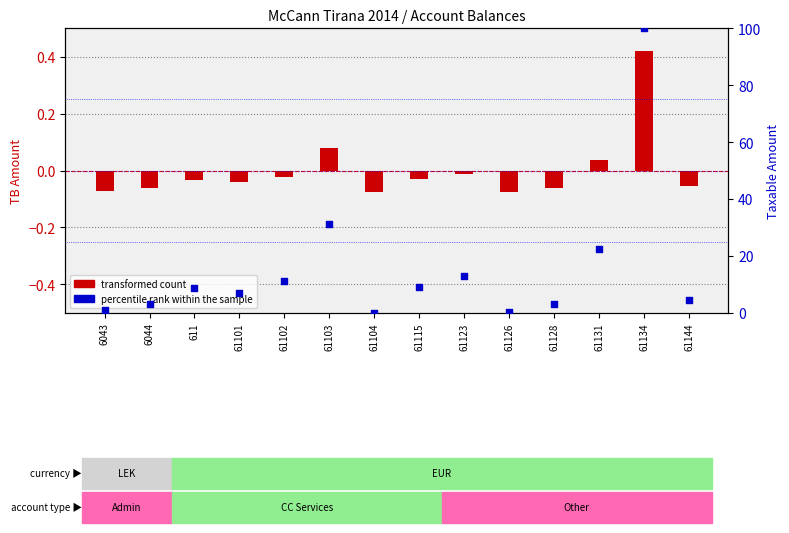

Which series contains the lowest Y value?

transformed count